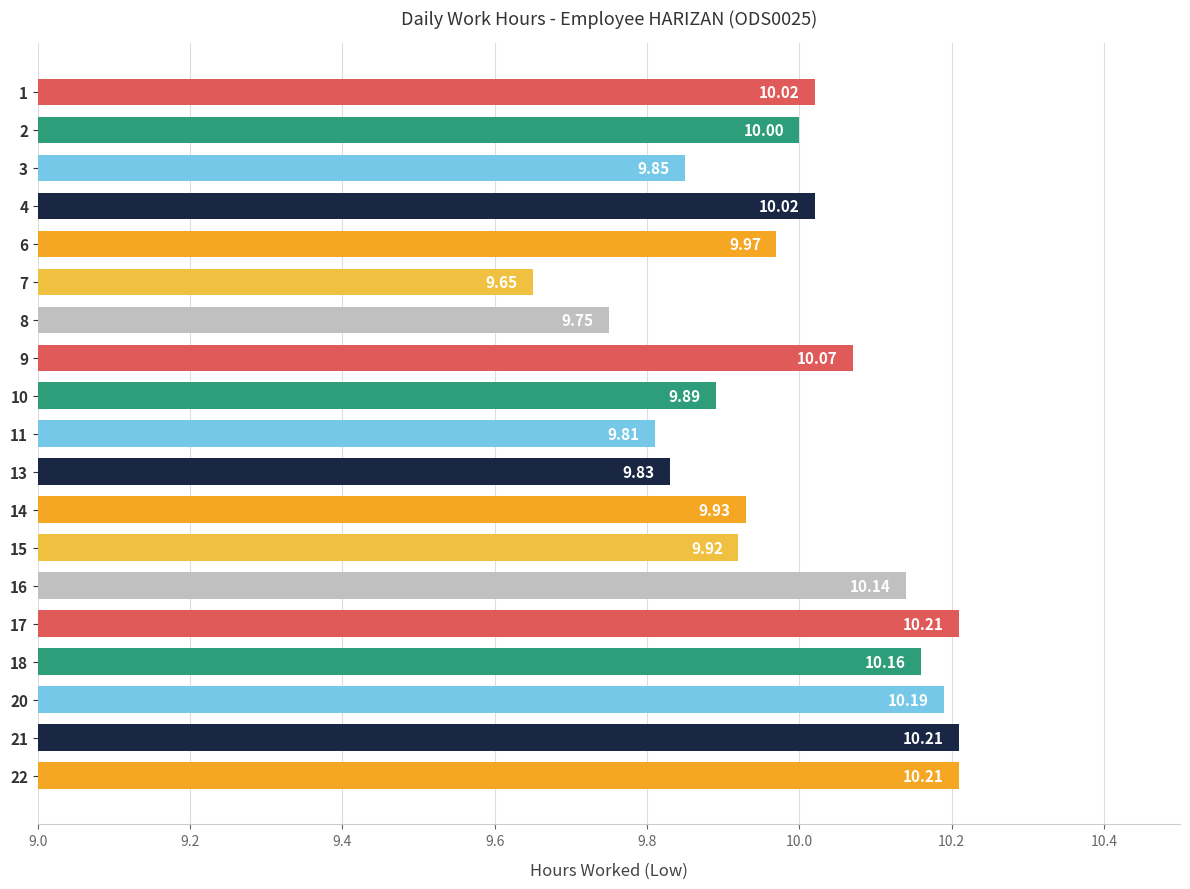

What is the ratio of the value at 20 to the value at 13?

1.0